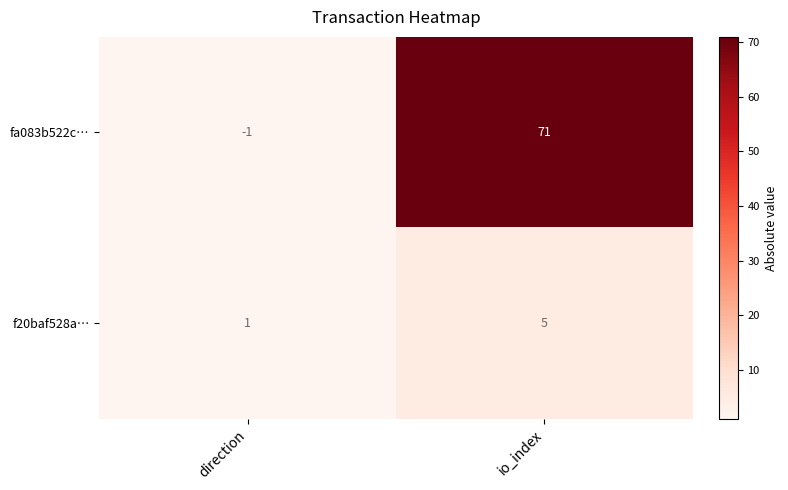

At which label is f20baf528a… closest to 3?

direction